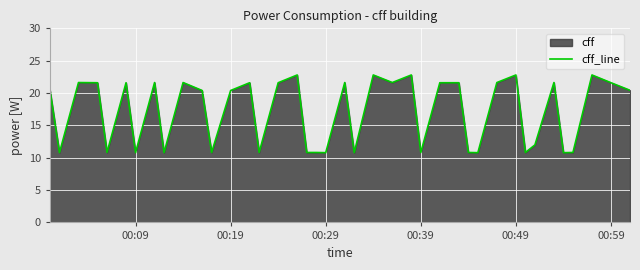

What is the difference between the maximum and minimum values?

12.0